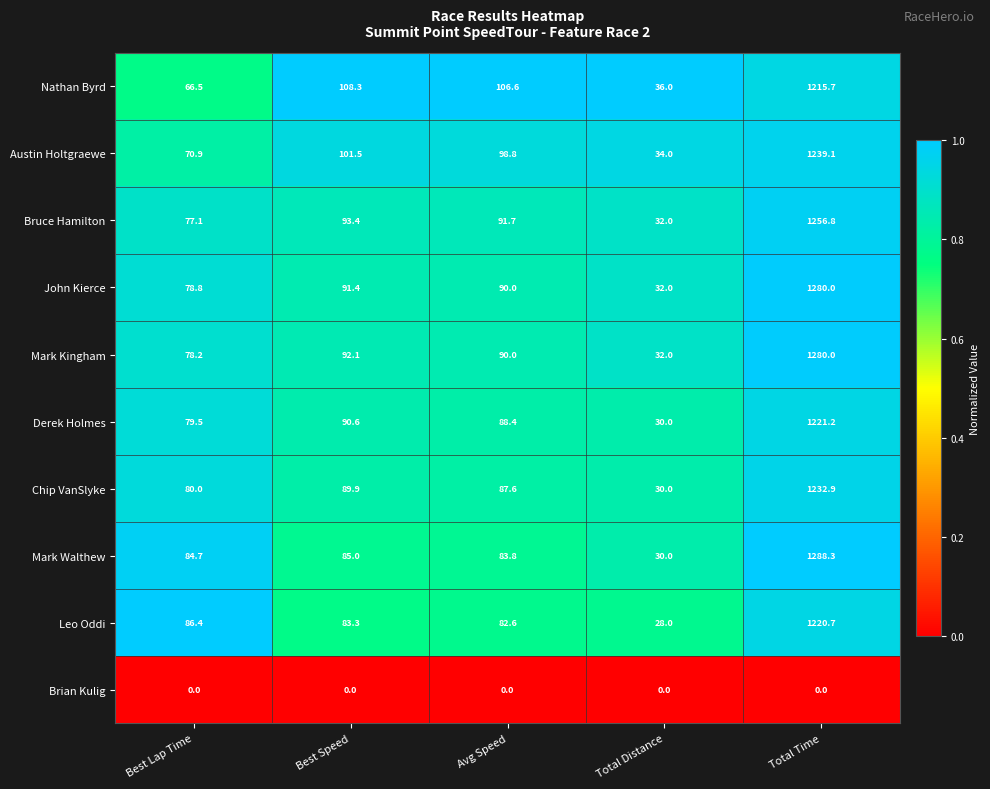

What is the spread (max minus min) of values at Avg Speed?

106.6